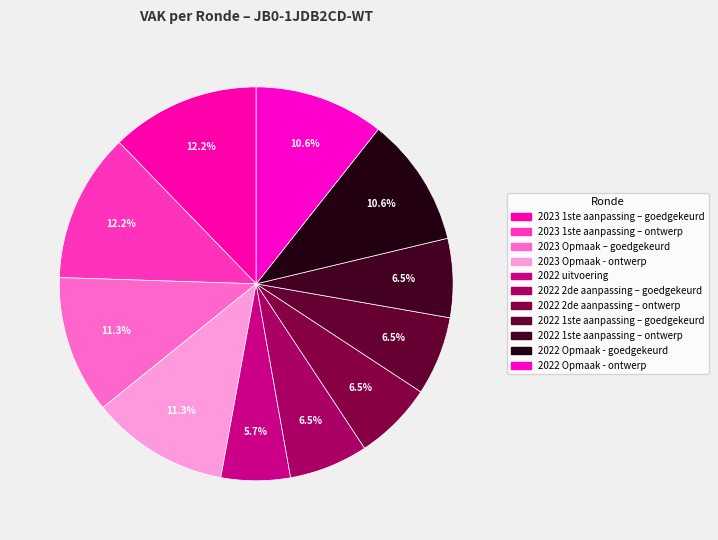

Does 2023 Opmaak - ontwerp represent more than half of the total?

No